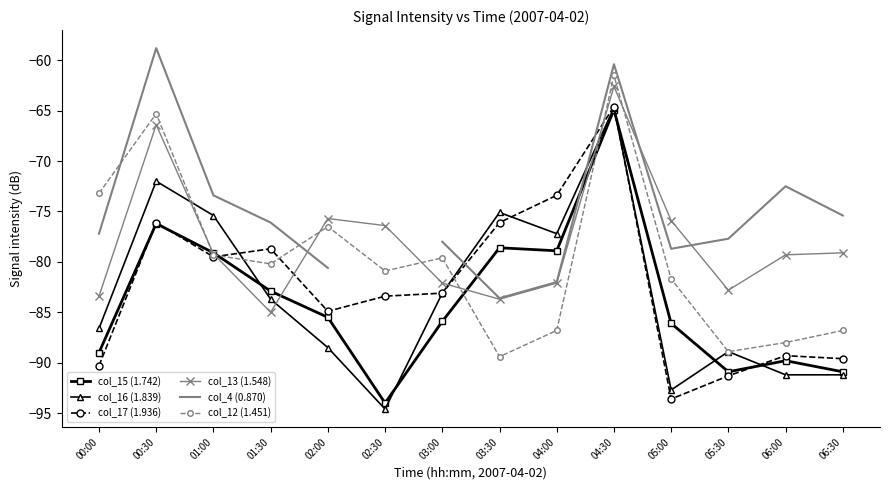

What is the total value across all series at 03:00?

-491.8